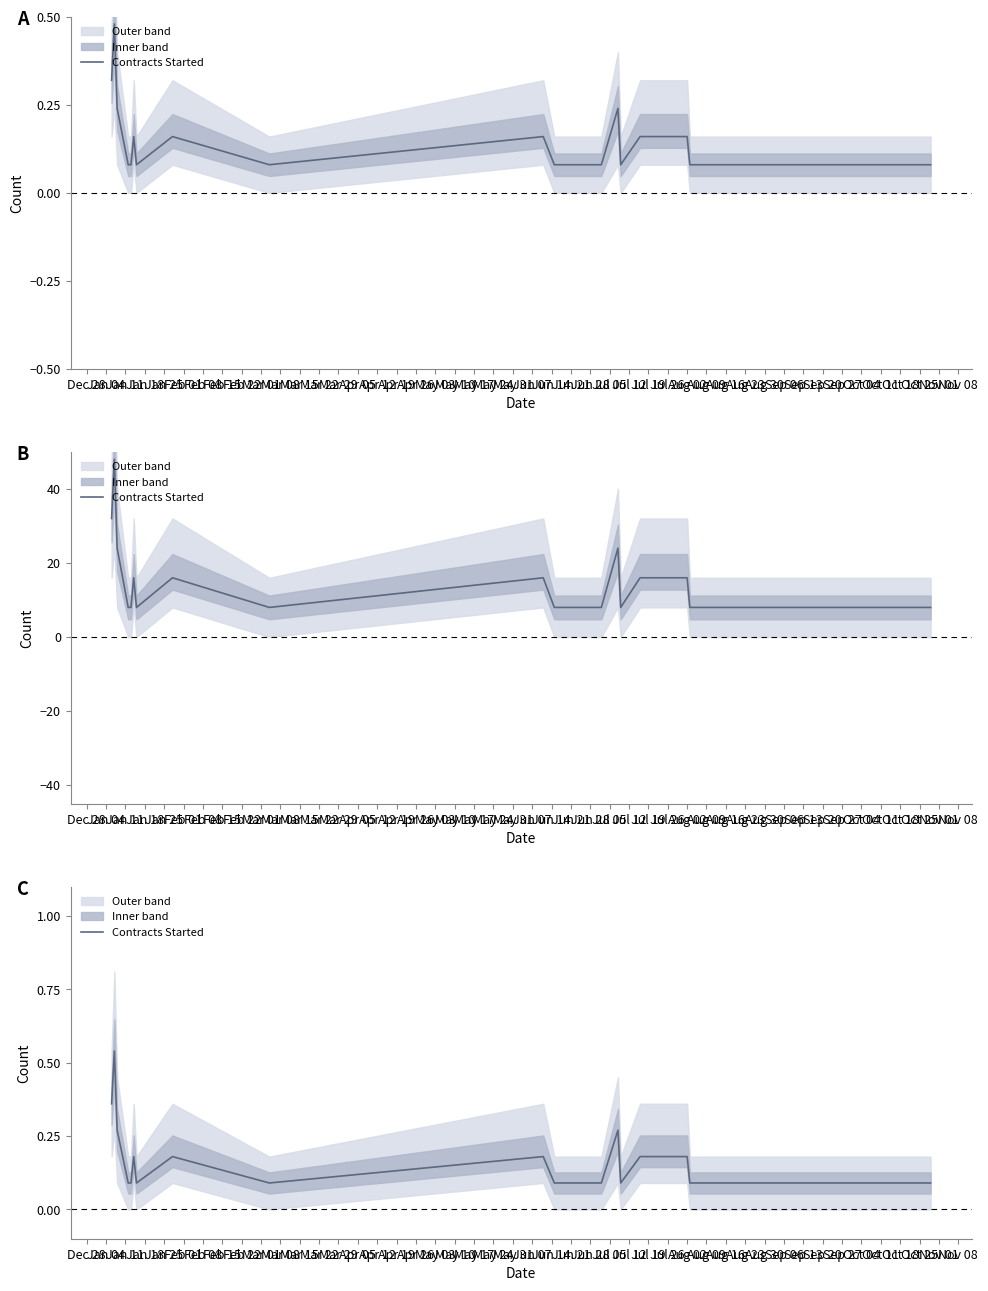

How many lines are shown in the chart?

1